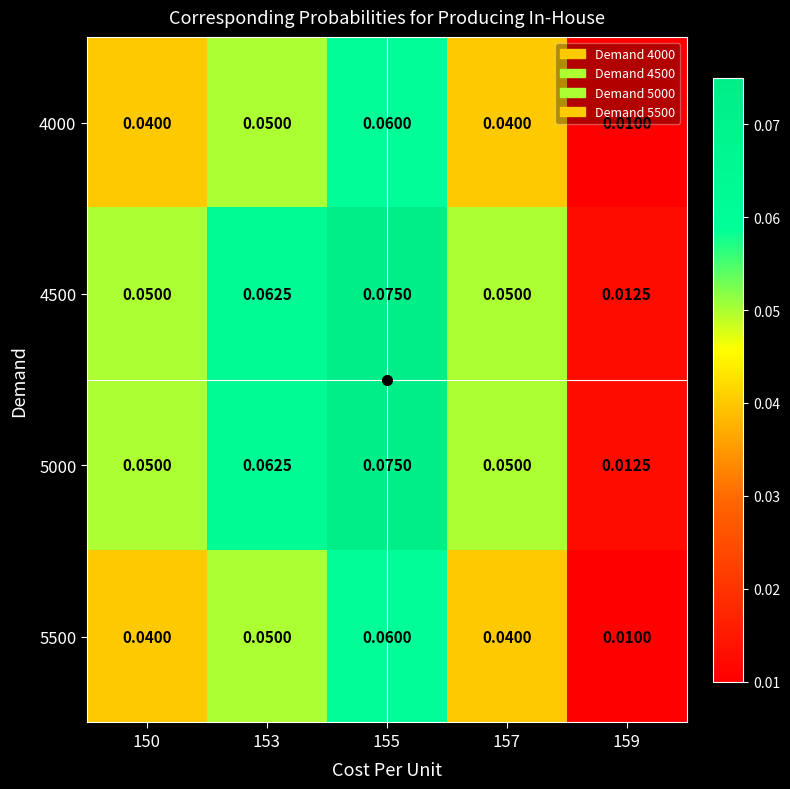

Is the value of 4500 at 159 greater than the value of 5000 at 157?

No